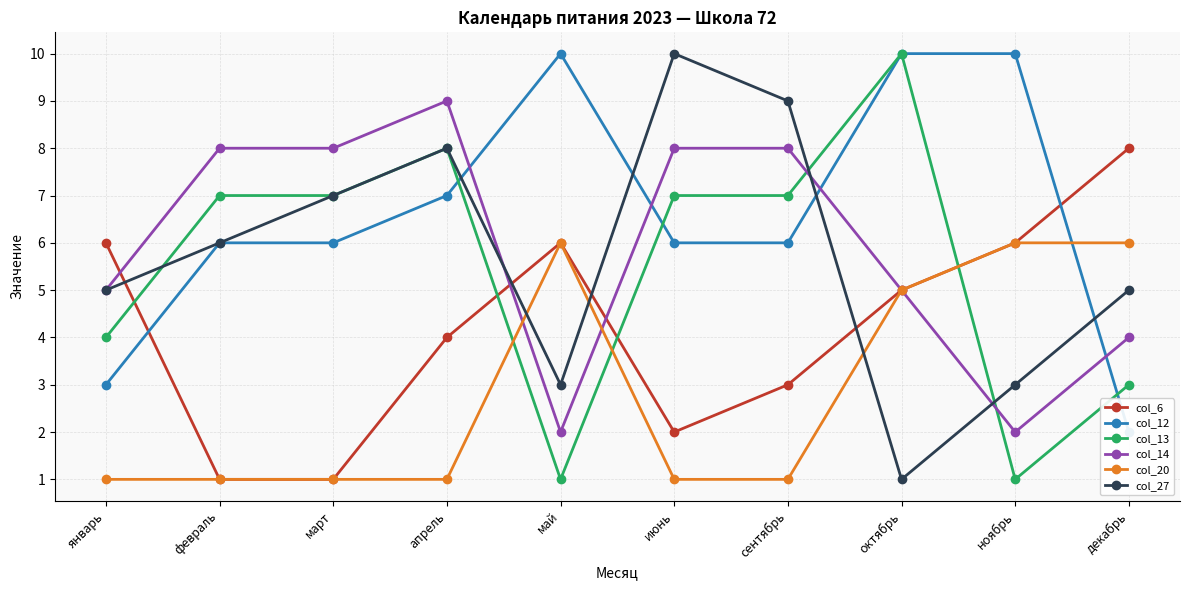

Reading right to left, transcribe all the data shown in this chart.

col_6: 8	6	5	3	2	6	4	1	1	6
col_12: 2	10	10	6	6	10	7	6	6	3
col_13: 3	1	10	7	7	1	8	7	7	4
col_14: 4	2	5	8	8	2	9	8	8	5
col_20: 6	6	5	1	1	6	1	1	1	1
col_27: 5	3	1	9	10	3	8	7	6	5